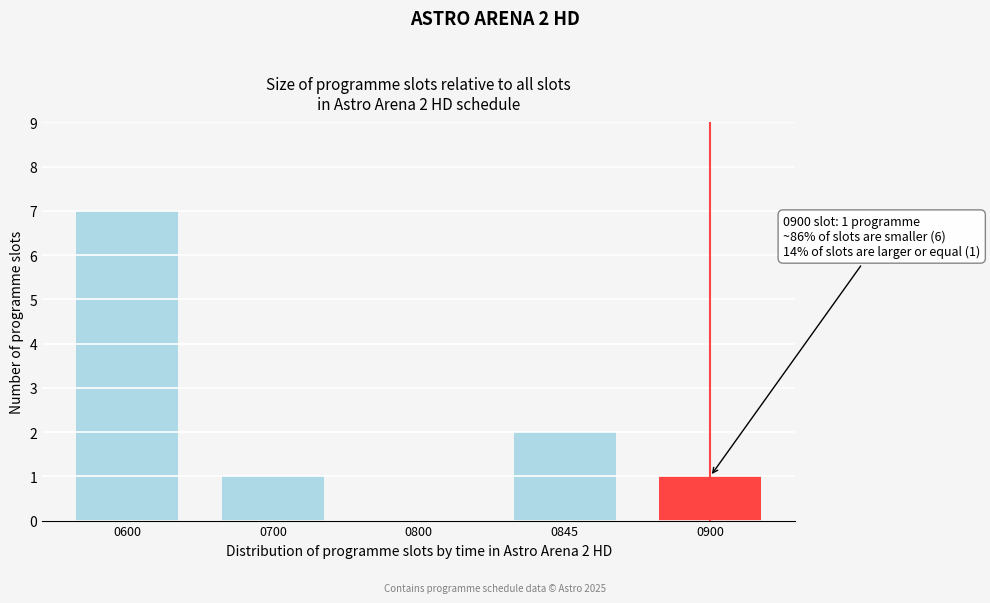

Reading left to right, list all the values displayed in this chart.

0600=7	0700=1	0800=0	0845=2	0900=1